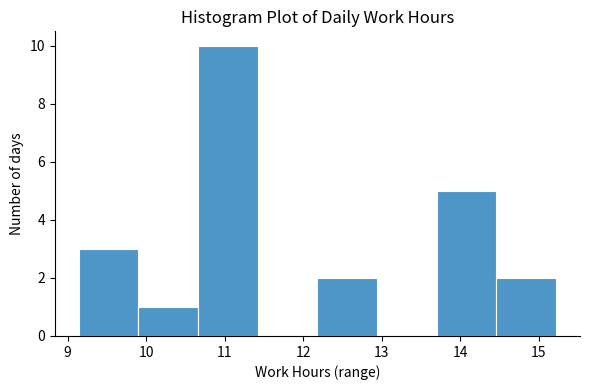

Over which range of the x-axis is the bar tallest?

10.66 to 11.42